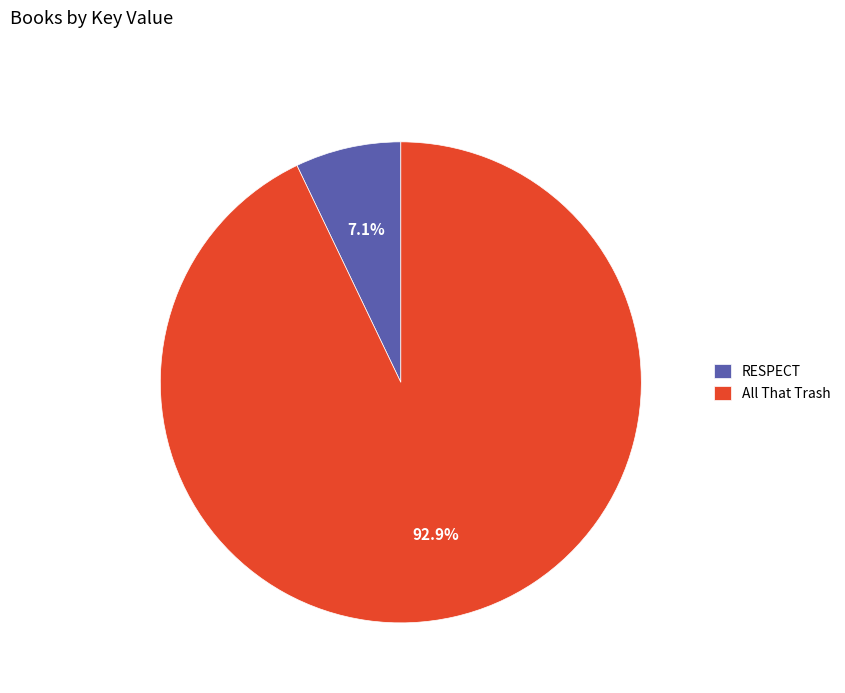

To the nearest percent, what is the difference between the RESPECT and All That Trash slice percentages?

86%